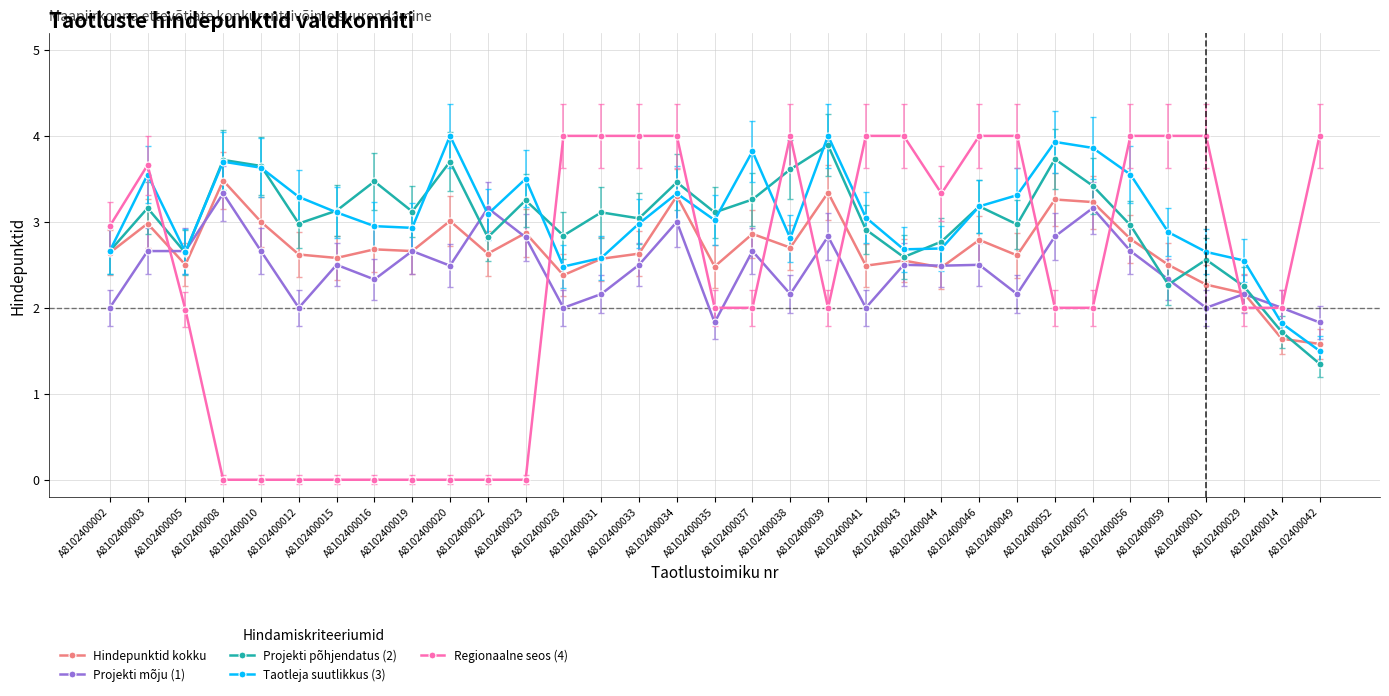

Where does the Projekti põhjendatus (2) series first go above 3?

A8102400003